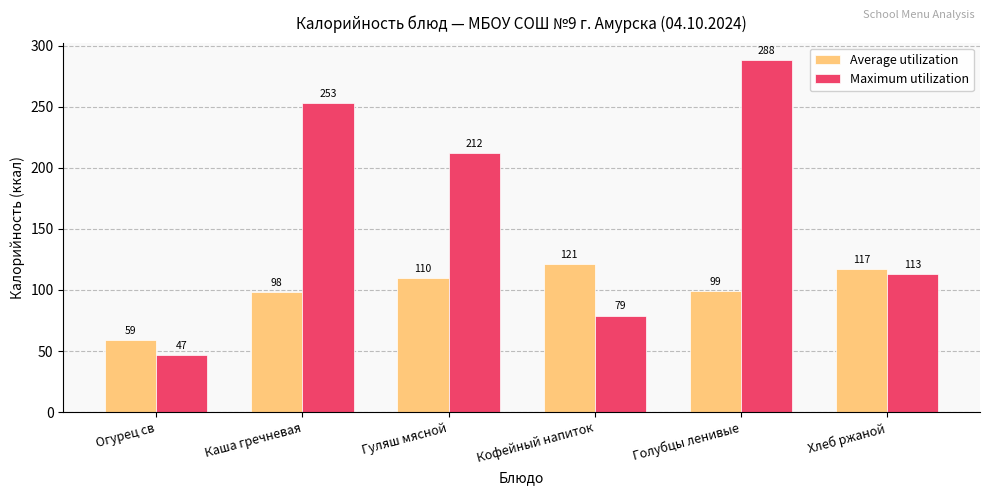

At which label does Maximum utilization reach its minimum?

Огурец св